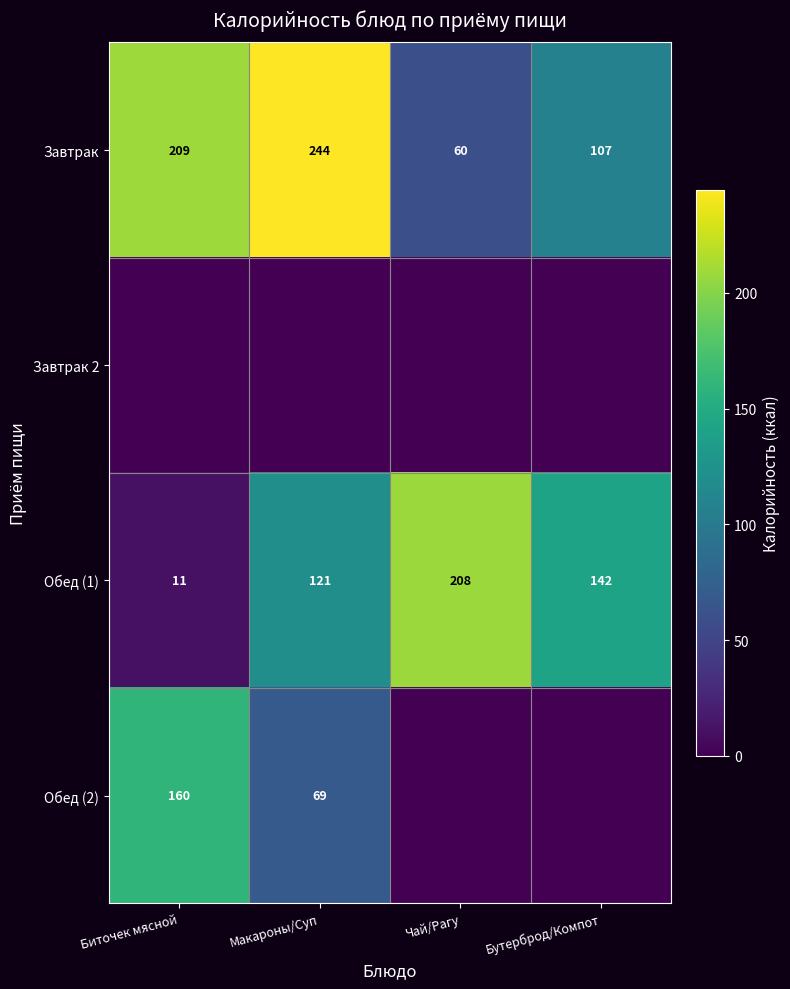

How many data points does each series have?

4